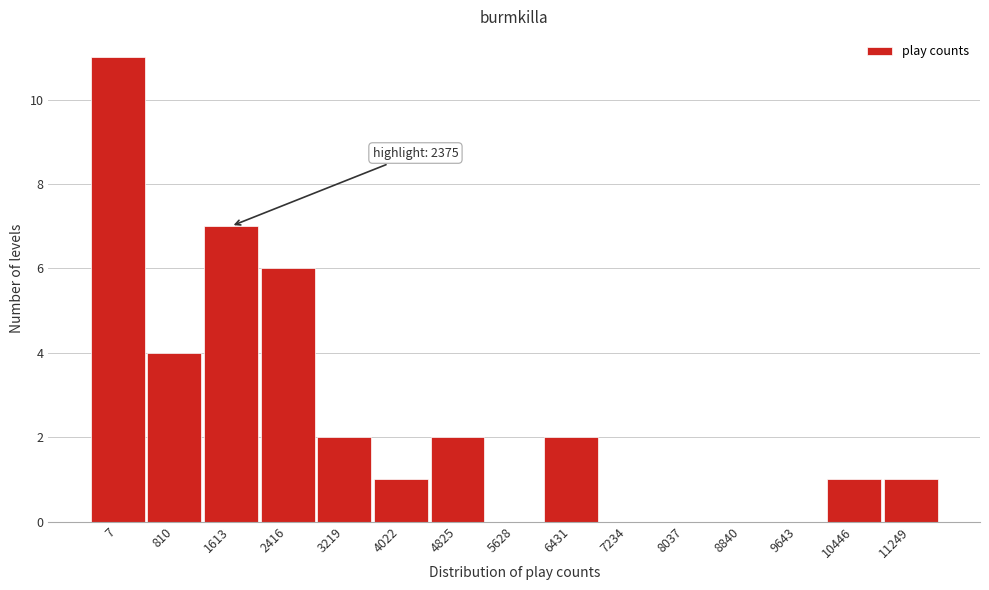

Reading left to right, transcribe all the data shown in this chart.

7=11	810=4	1613=7	2416=6	3219=2	4022=1	4825=2	5628=0	6431=2	7234=0	8037=0	8840=0	9643=0	10446=1	11249=1